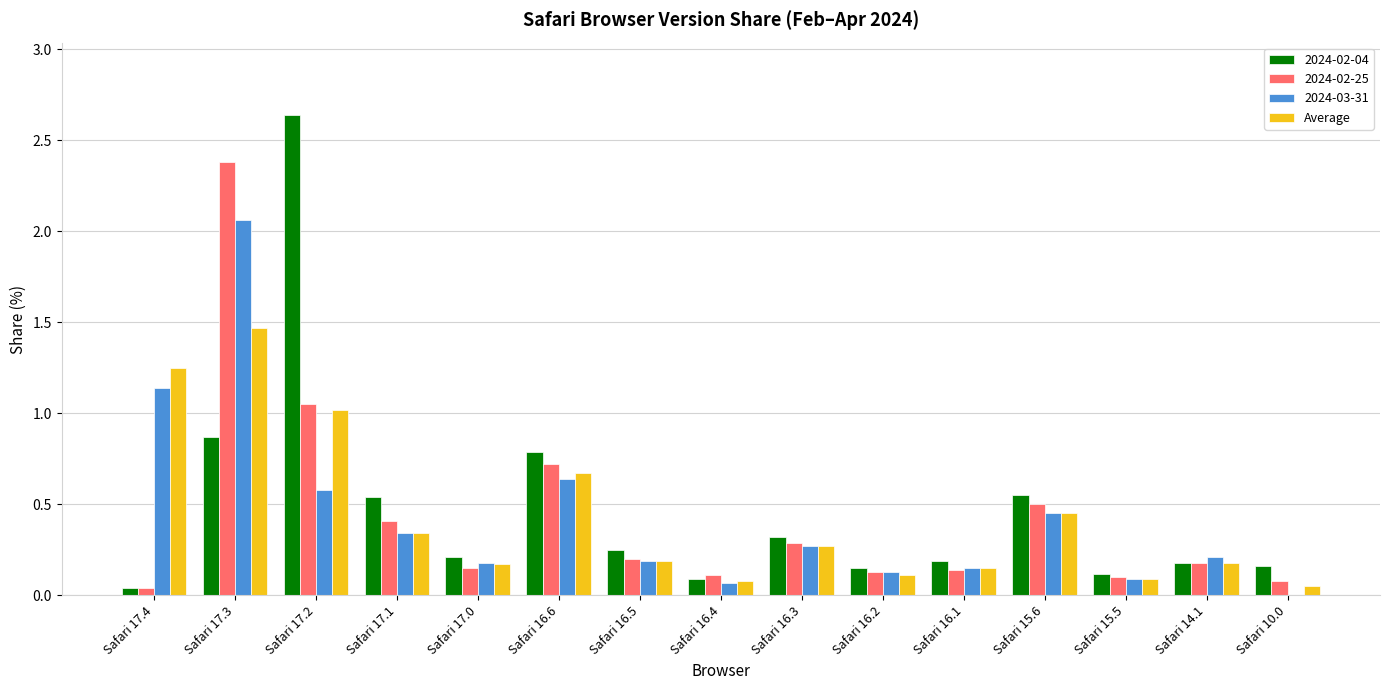

What is the sum of the 2024-02-04 values at Safari 17.1 and Safari 17.0?

0.8